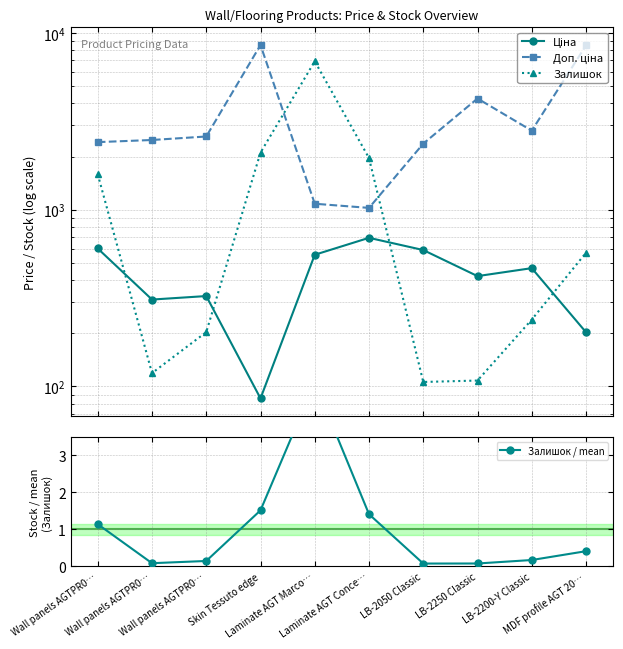

The value of Залишок at Wall panels AGTPR0… is 203.0. True or false?

True